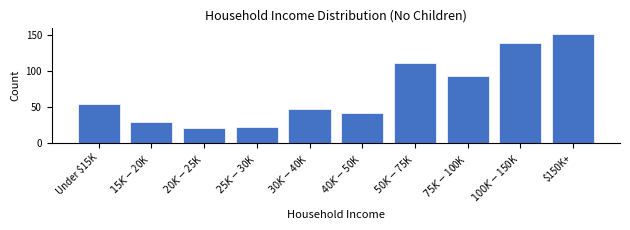

Reading right to left, list all the values displayed in this chart.

152	139	93	111	41	47	22	21	29	54